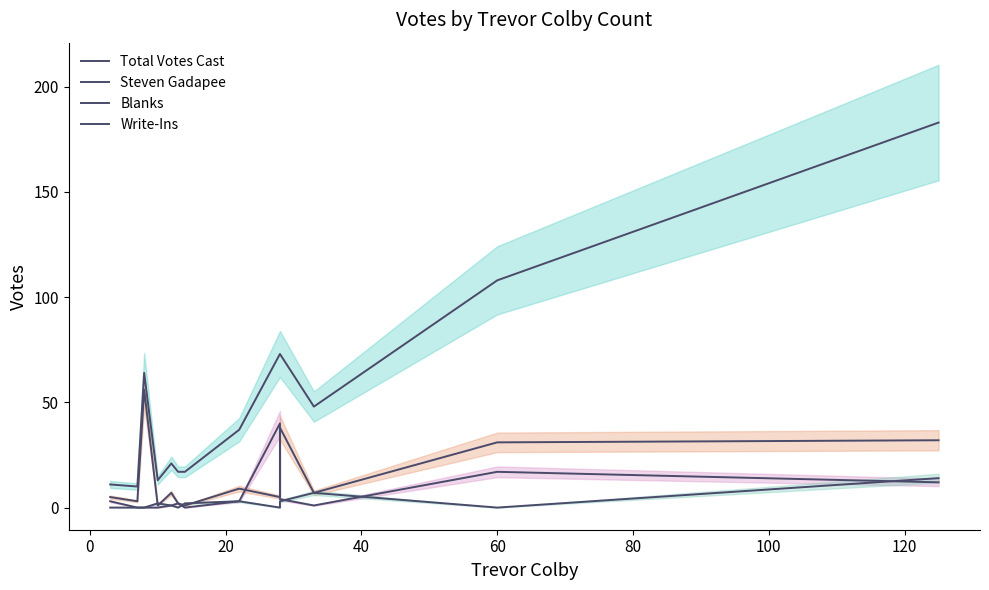

Reading left to right, transcribe all the data shown in this chart.

Total Votes Cast: 11	10	64	13	21	17	17	37	73	73	48	108	183
Steven Gadapee: 5	3	56	1	7	2	1	9	5	38	7	31	32
Blanks: 3	0	0	0	1	2	0	3	40	4	1	17	12
Write-Ins: 0	0	0	2	1	0	2	3	0	3	7	0	14